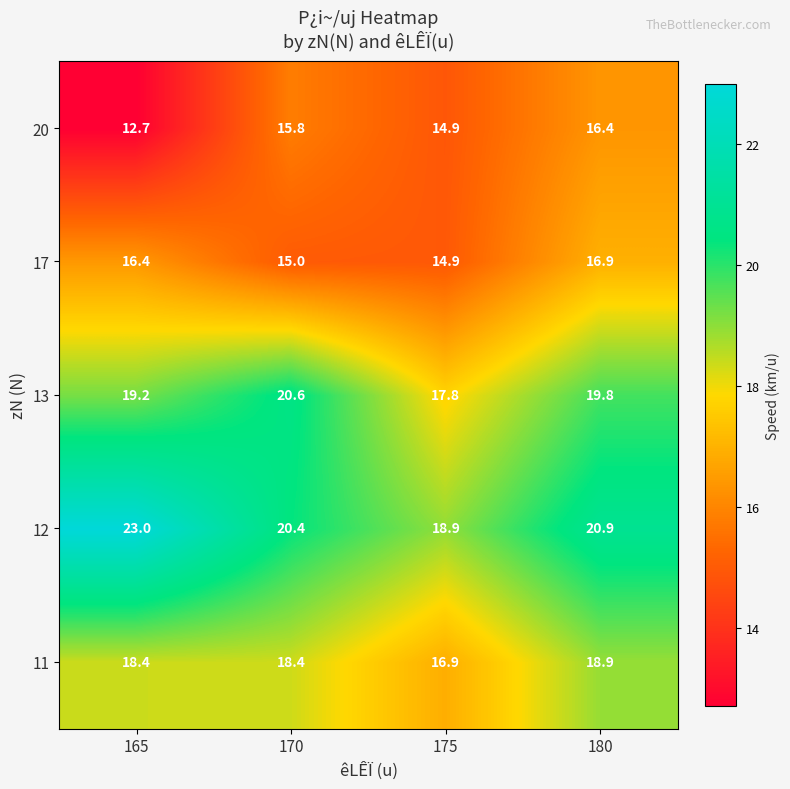

The value of 13 at 170 is 9.1. True or false?

False